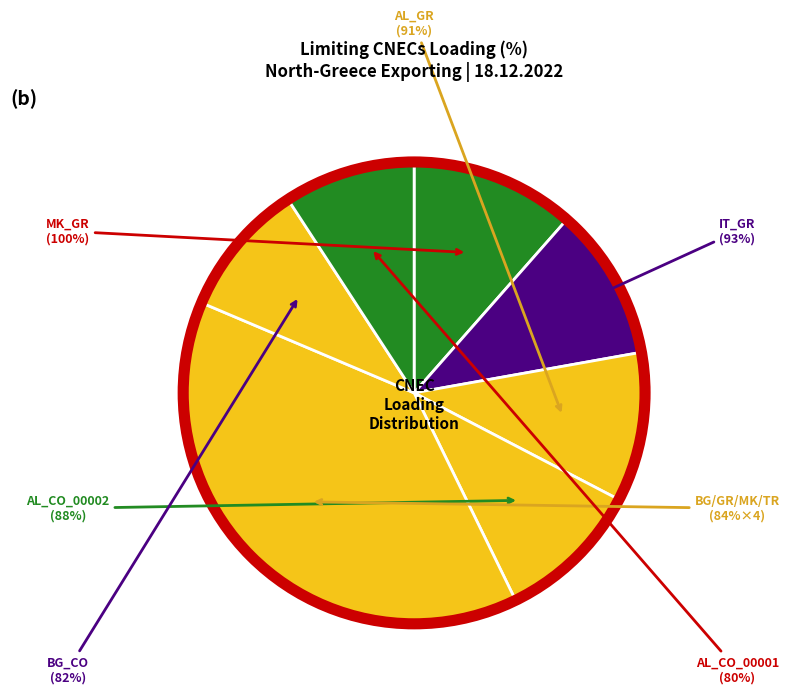

Is there any slice that represents more than half of the pie?

No